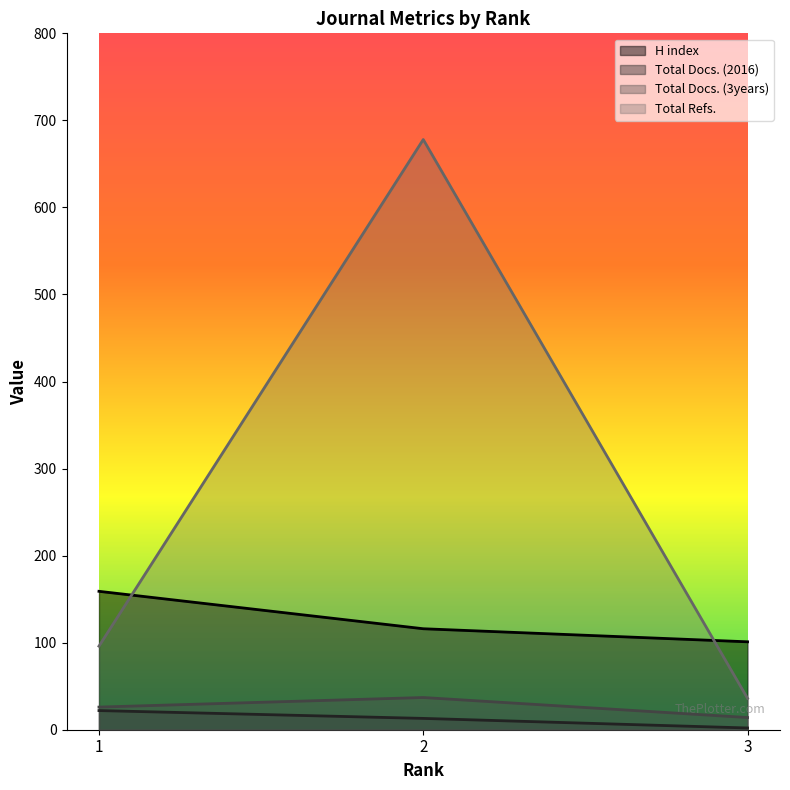

What is the difference between the maximum and minimum values in the Total Refs. series?

642